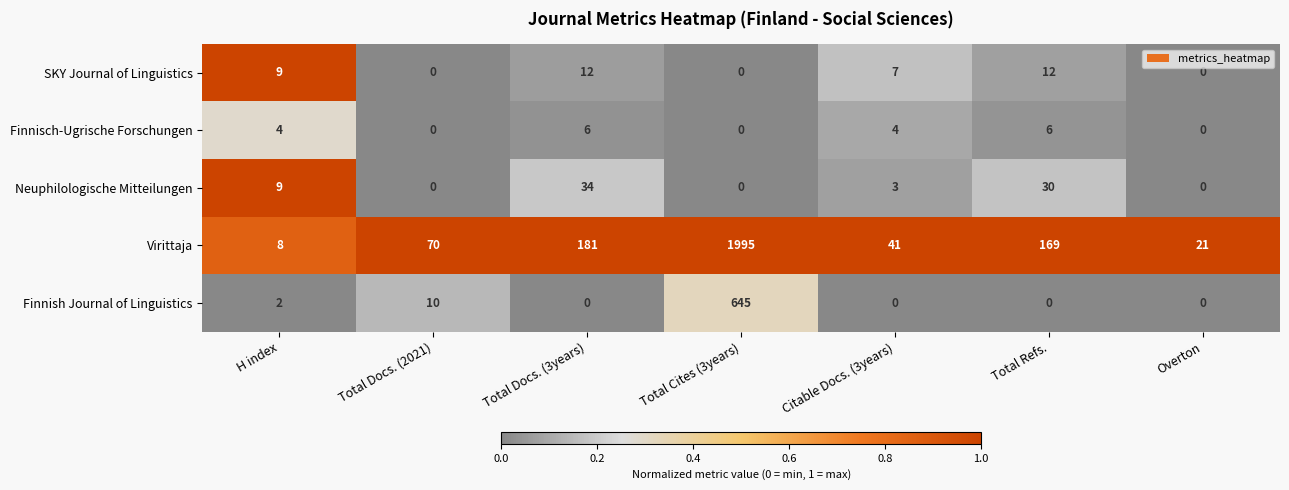

What is the total value across all series at Total Docs. (3years)?

233